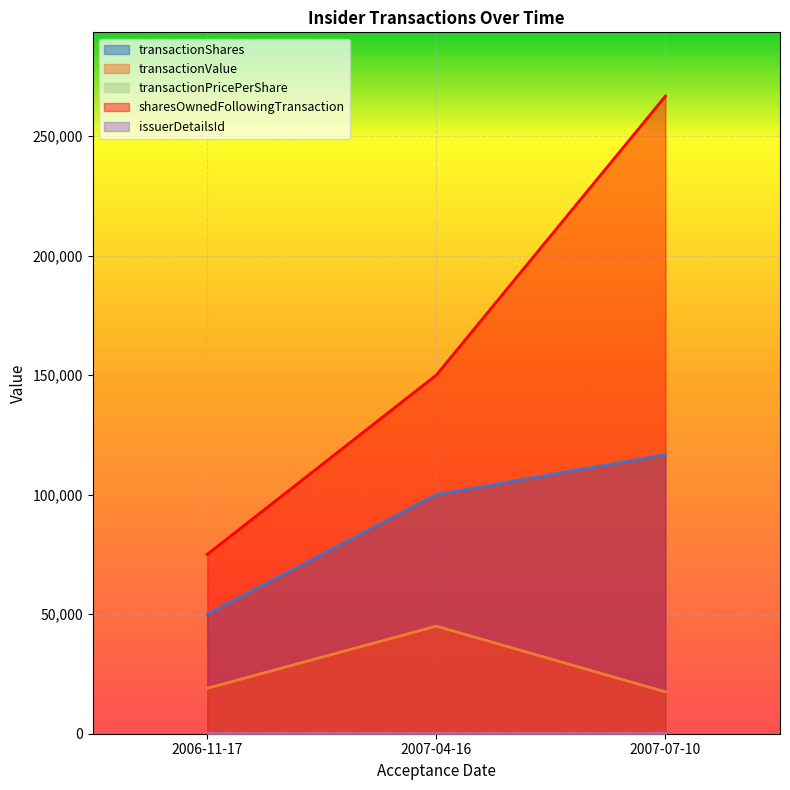

Is it true that transactionShares equals 116667.0 at 2007-07-10?

True